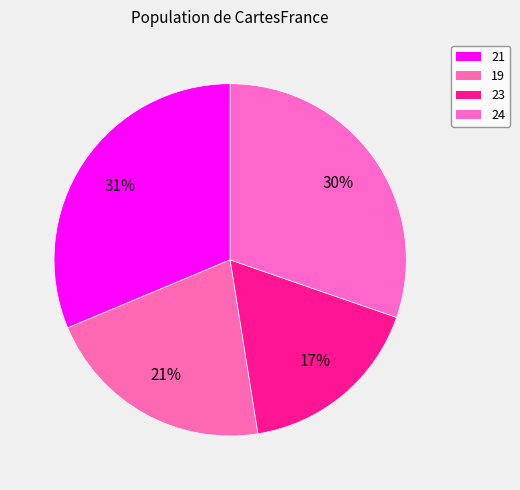

Count the number of slices in the pie.

4